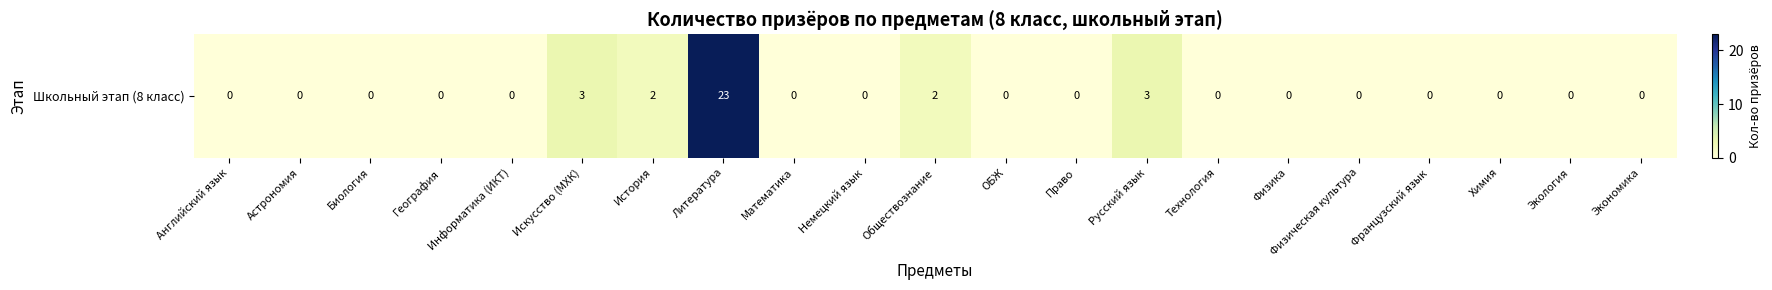

True or false: the data shows 0 at Французский язык.

True